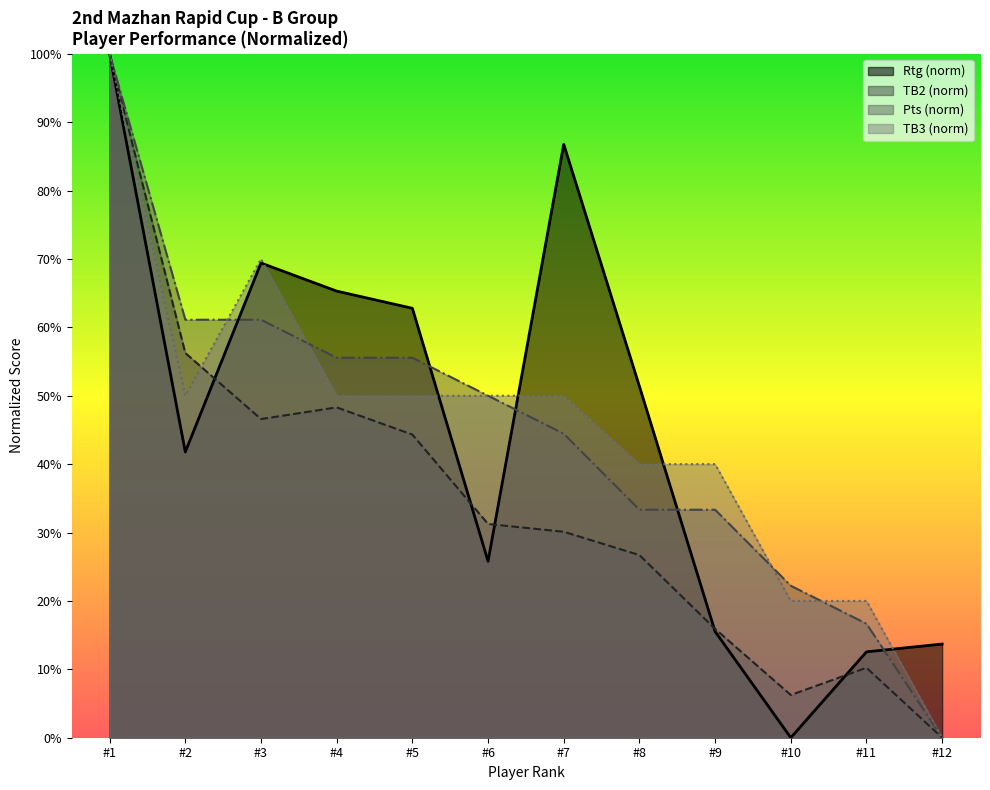

In TB3, how many points are lower than both neighbors (excluding endpoints)?

1